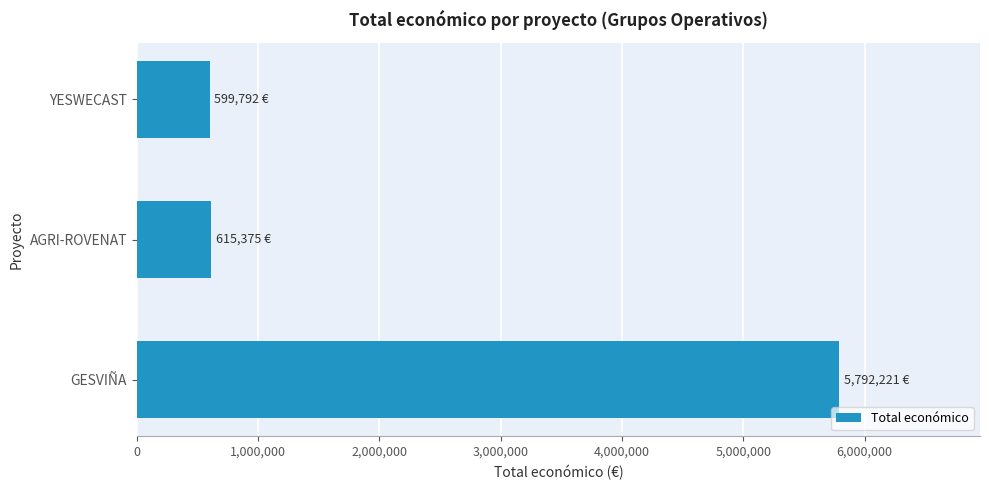

What is the sum of all values?

7007388